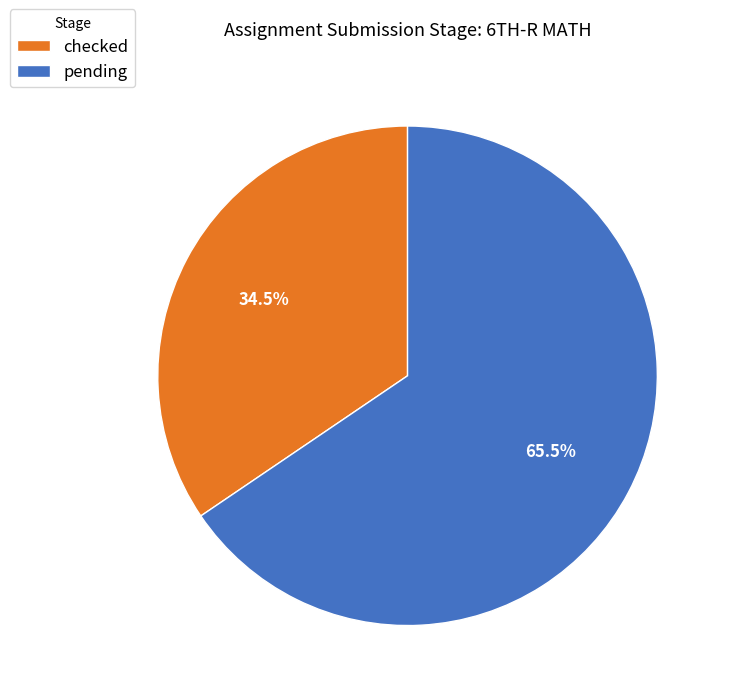

To the nearest percent, what is the combined percentage of checked and pending?

100%